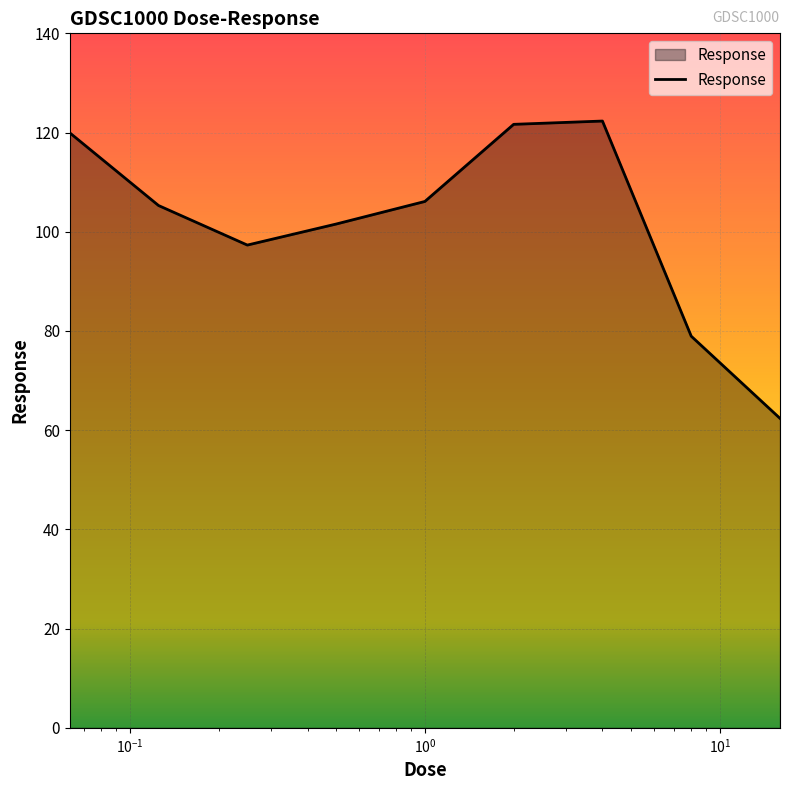

What is the maximum value shown in the chart?

122.3